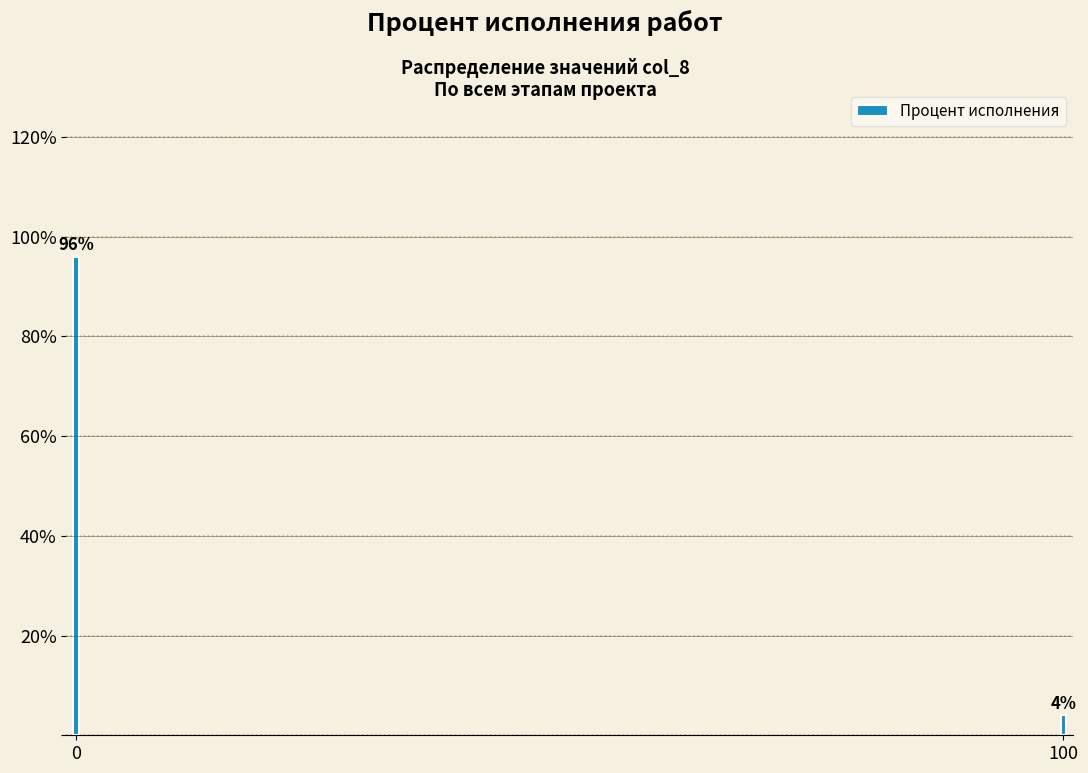

Reading left to right, extract all data points from this chart.

0=96	100=4